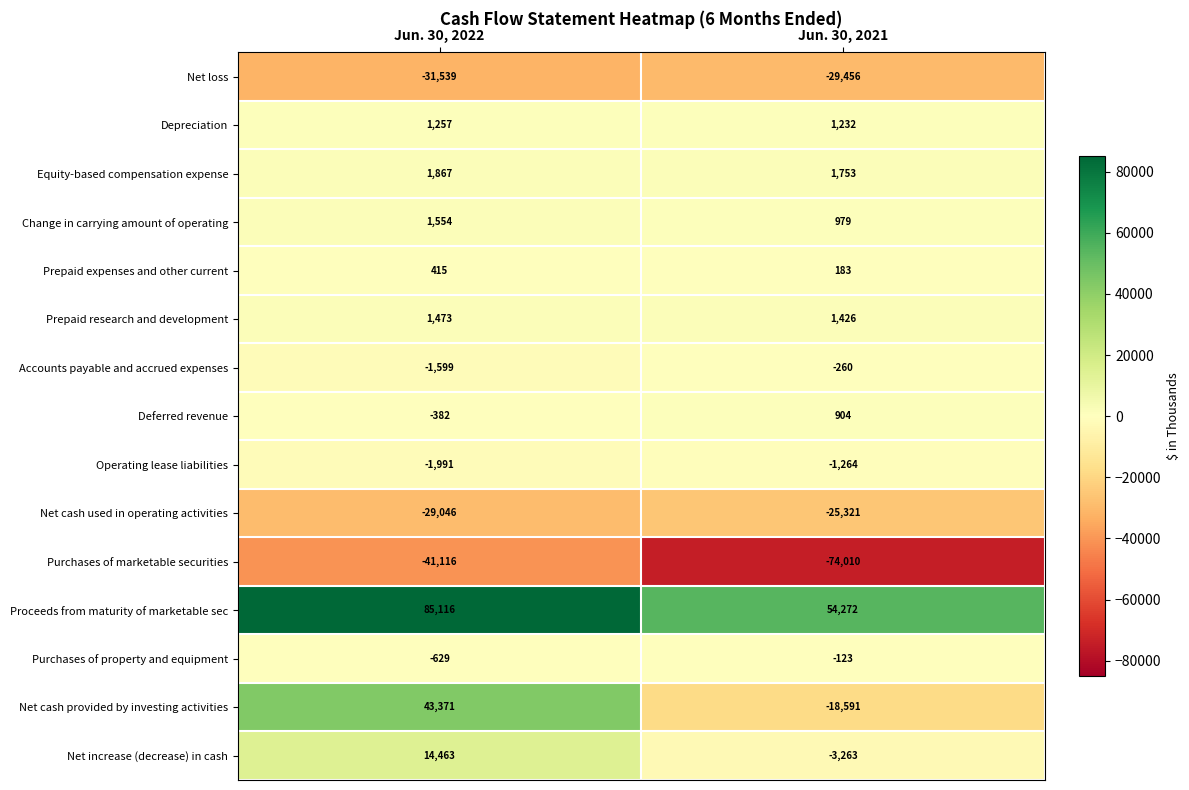

The Proceeds from maturity of marketable sec series shows 151881 at Jun. 30, 2022. True or false?

False